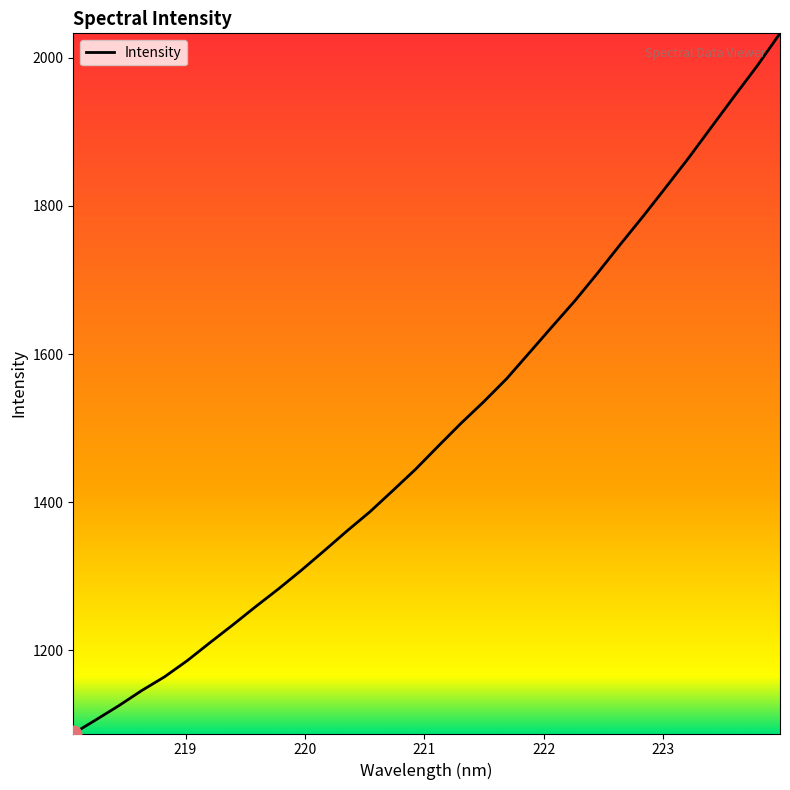

What is the greatest value displayed?

2033.0